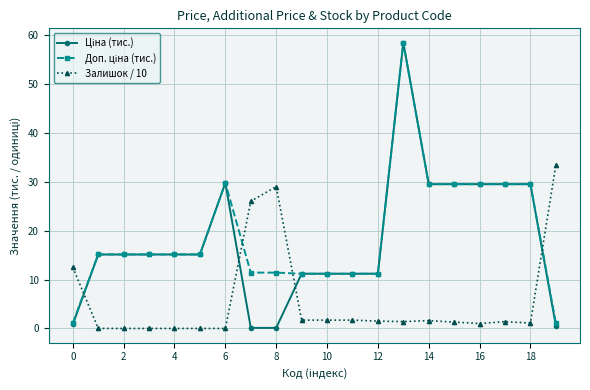

What is the maximum value shown in the chart?

58.4